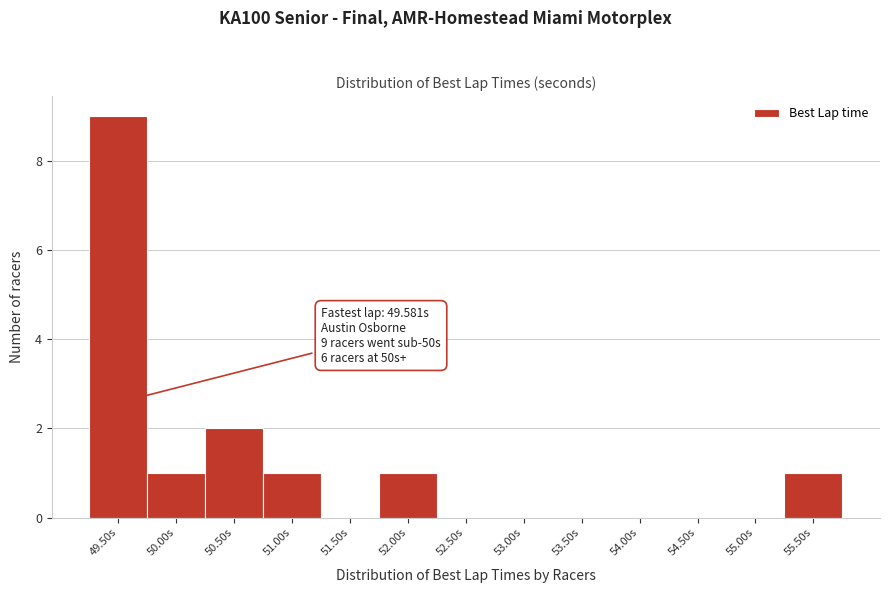

Reading left to right, what are all the values shown in this chart?

49.50s=9	50.00s=1	50.50s=2	51.00s=1	51.50s=0	52.00s=1	52.50s=0	53.00s=0	53.50s=0	54.00s=0	54.50s=0	55.00s=0	55.50s=1